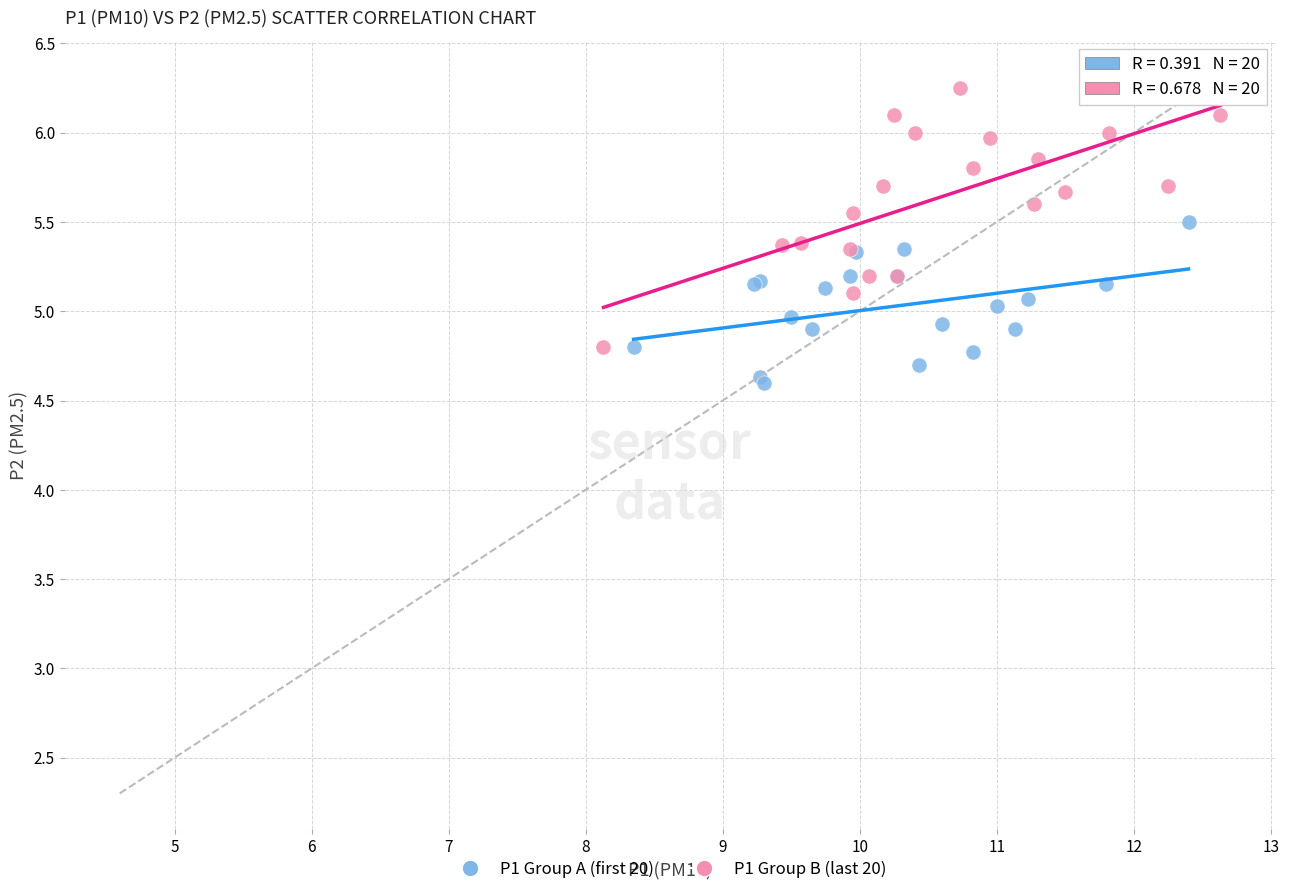

Which series has the largest Y range (max minus min)?

P1 Group B (last 20)